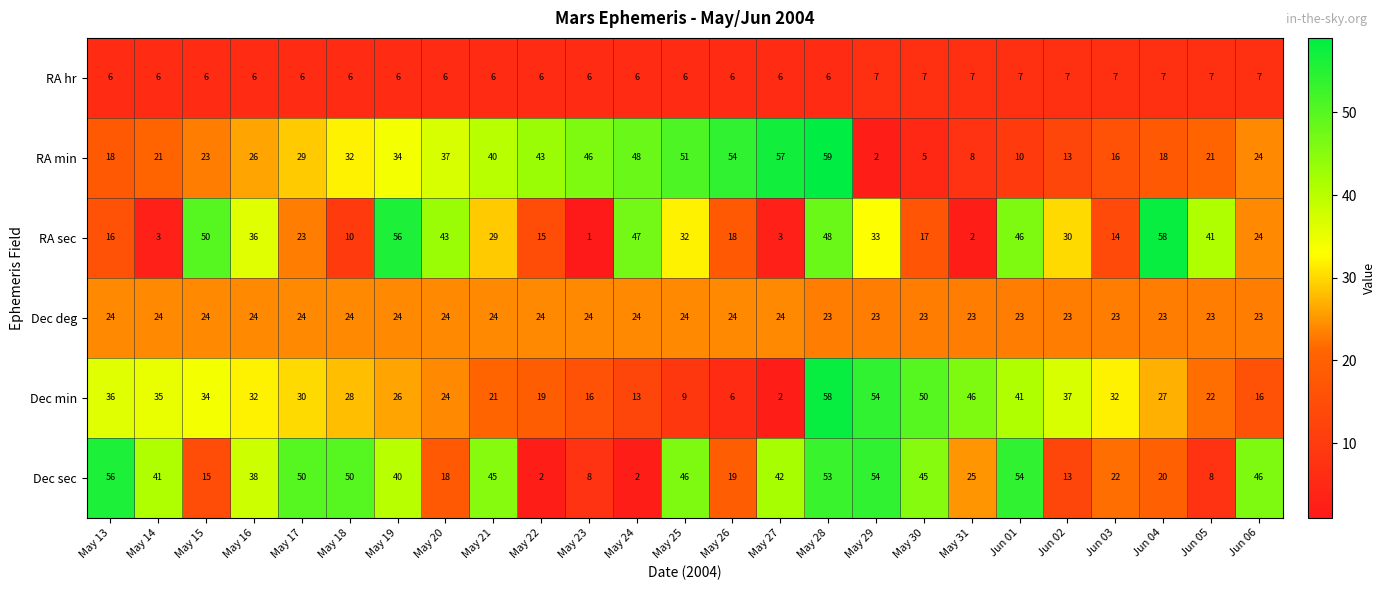

Rank the series at May 18 from highest to lowest value.

Dec sec, RA min, Dec min, Dec deg, RA sec, RA hr